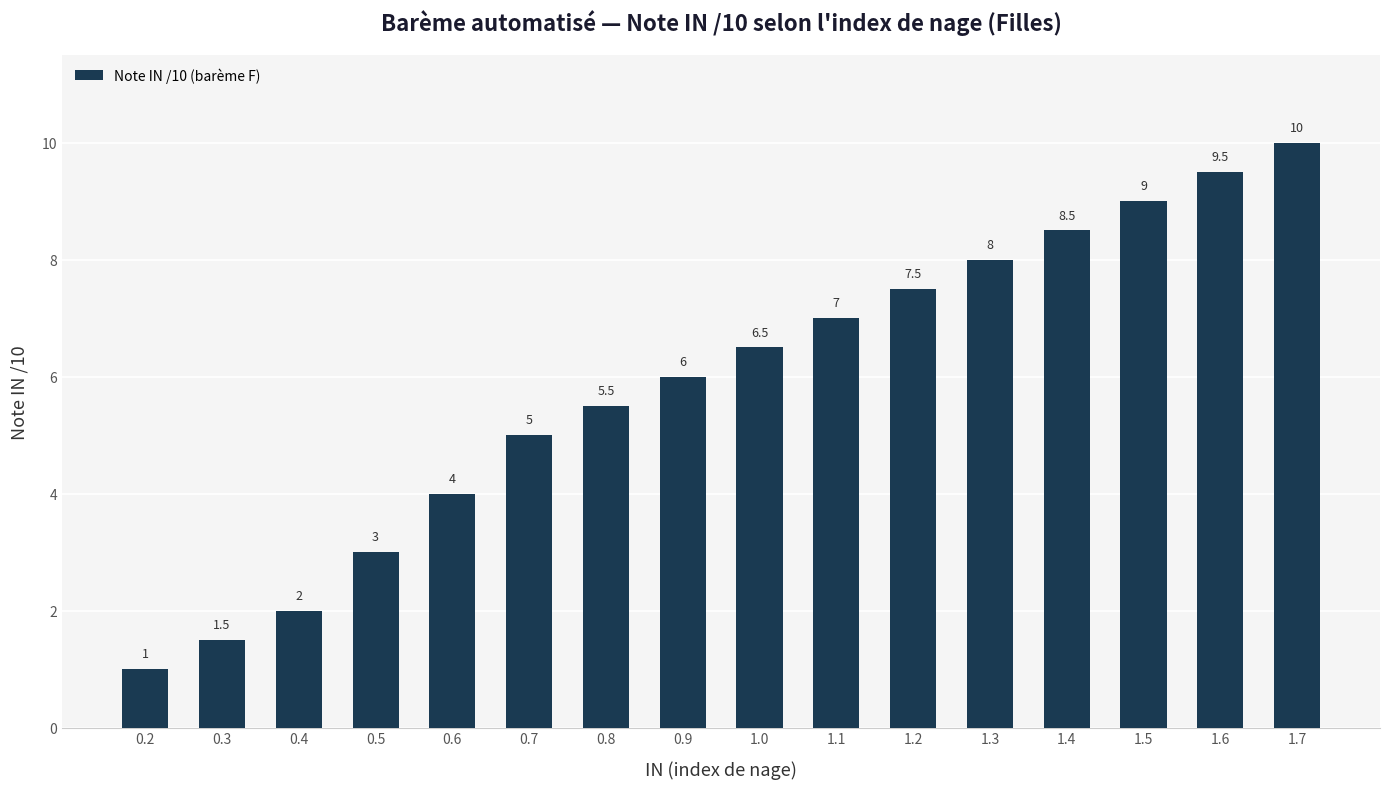

What is the minimum value shown in the chart?

1.0